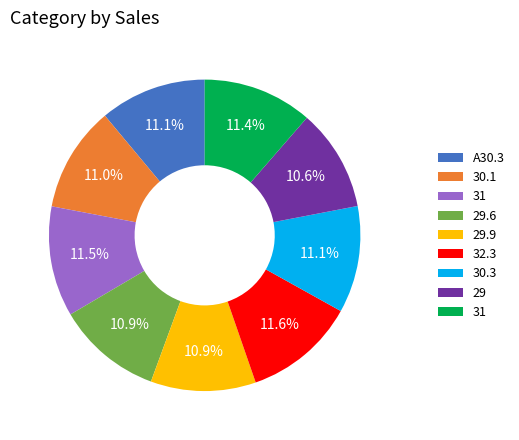

How many slices are in this pie chart?

9